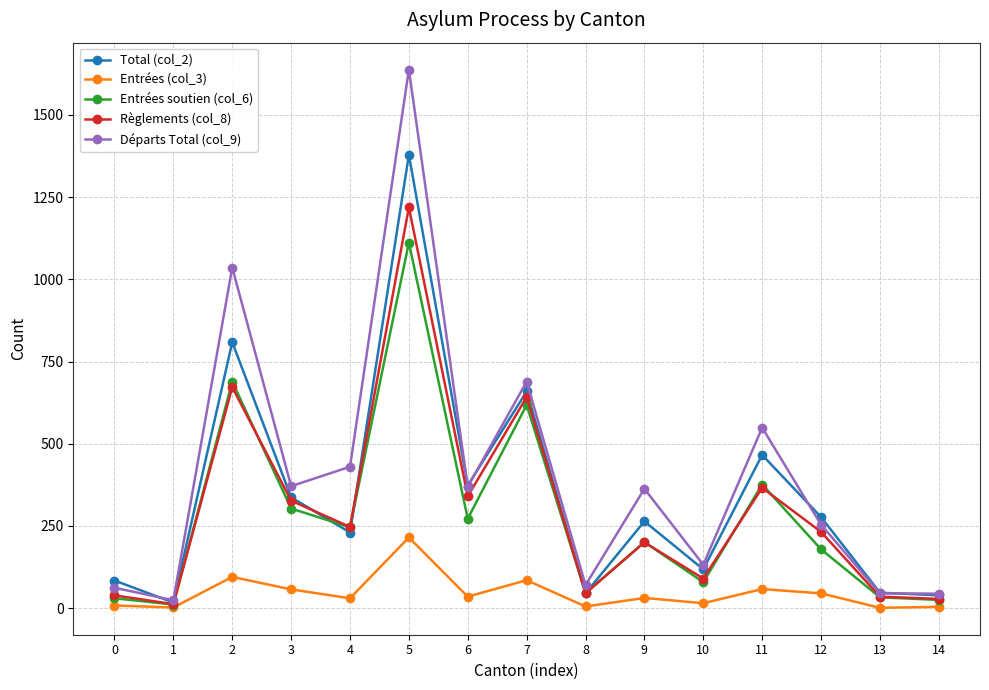

What is the difference between the Règlements (col_8) values at 5 and 6?

879